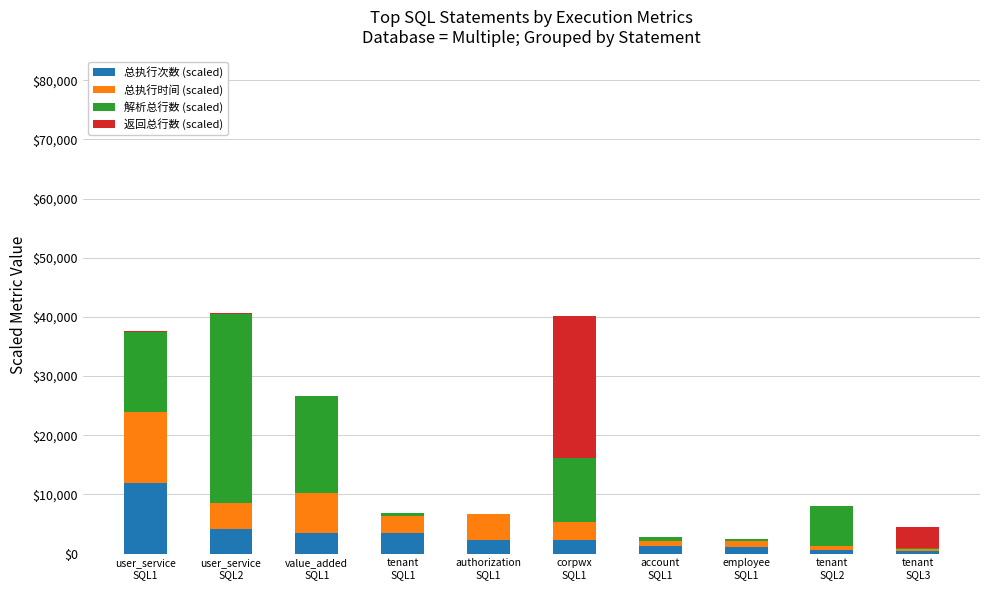

Where does the 总执行次数 (scaled) series first go above 2306?

user_service
SQL1